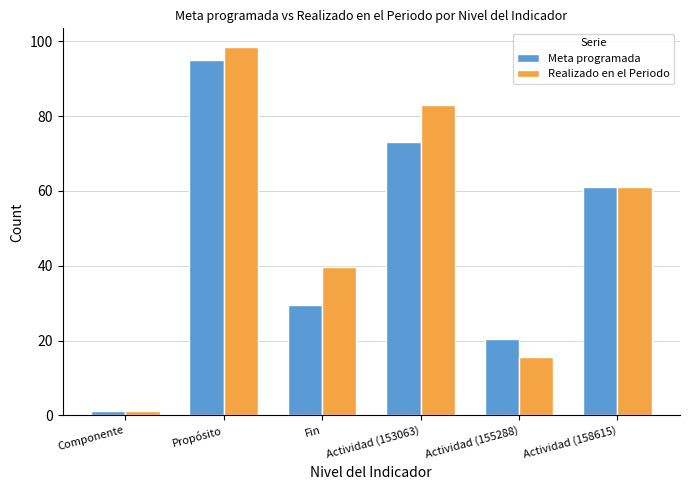

What position from the right is Componente?

6